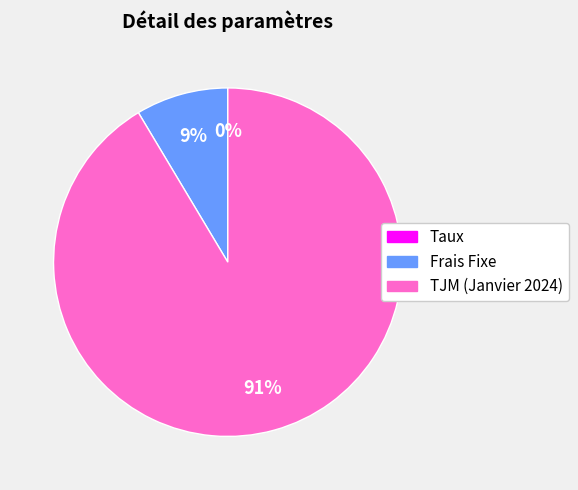

To the nearest percent, what is the difference between the largest and smallest slice percentages?

91%